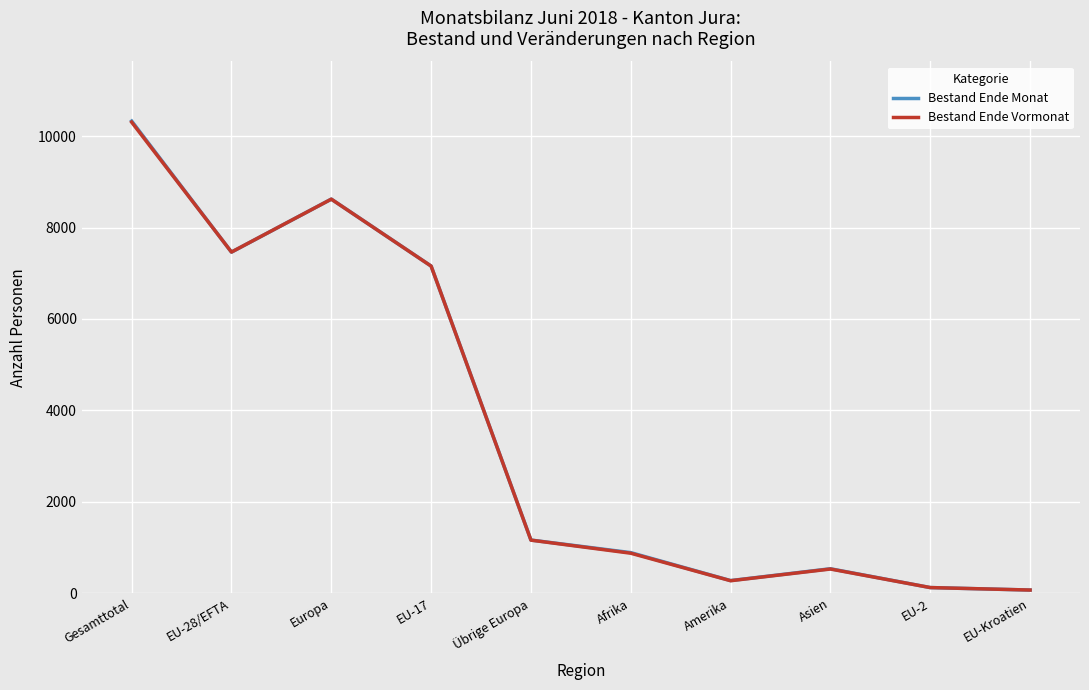

Read the Bestand Ende Vormonat value at EU-2.

120